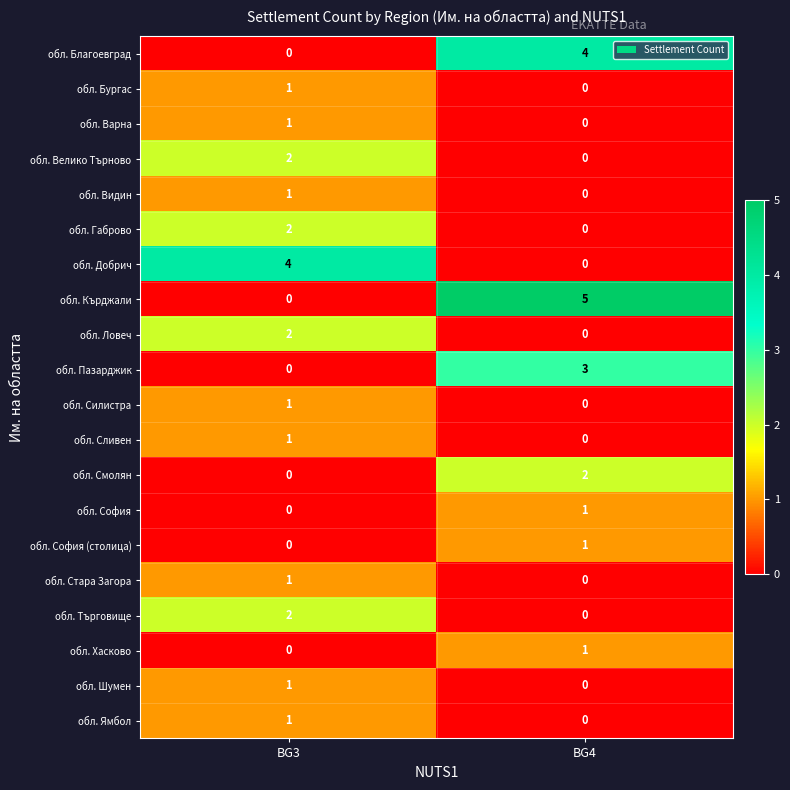

The обл. Ловеч series shows -1 at BG4. True or false?

False